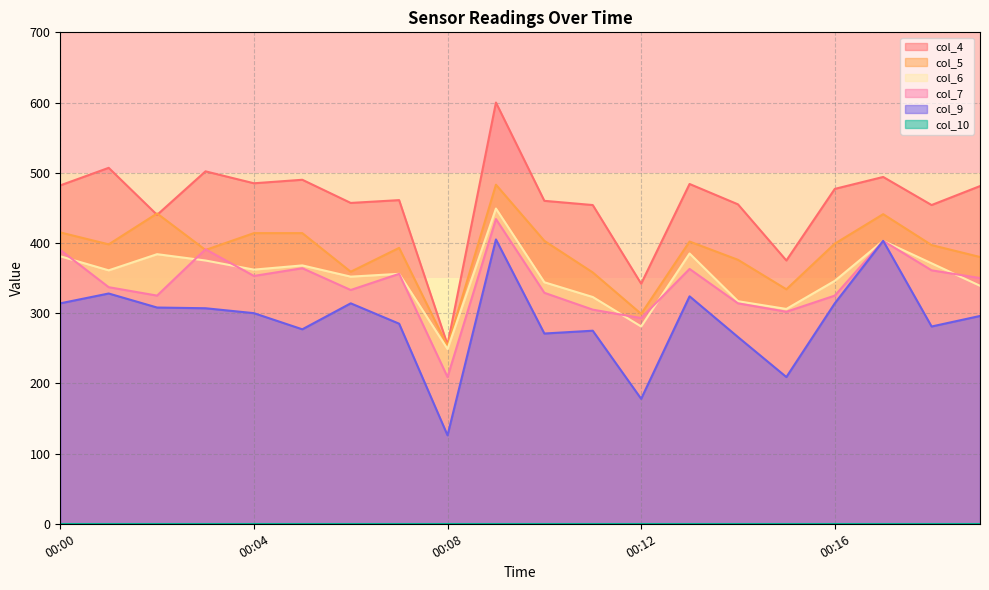

Which series ends up on top after the final intersection of col_5 and col_4?

col_4